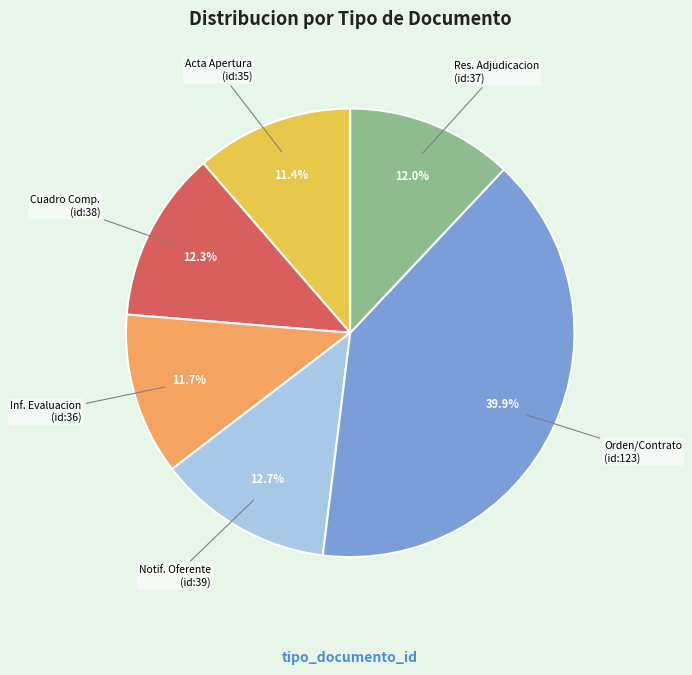

How many slices are in this pie chart?

6